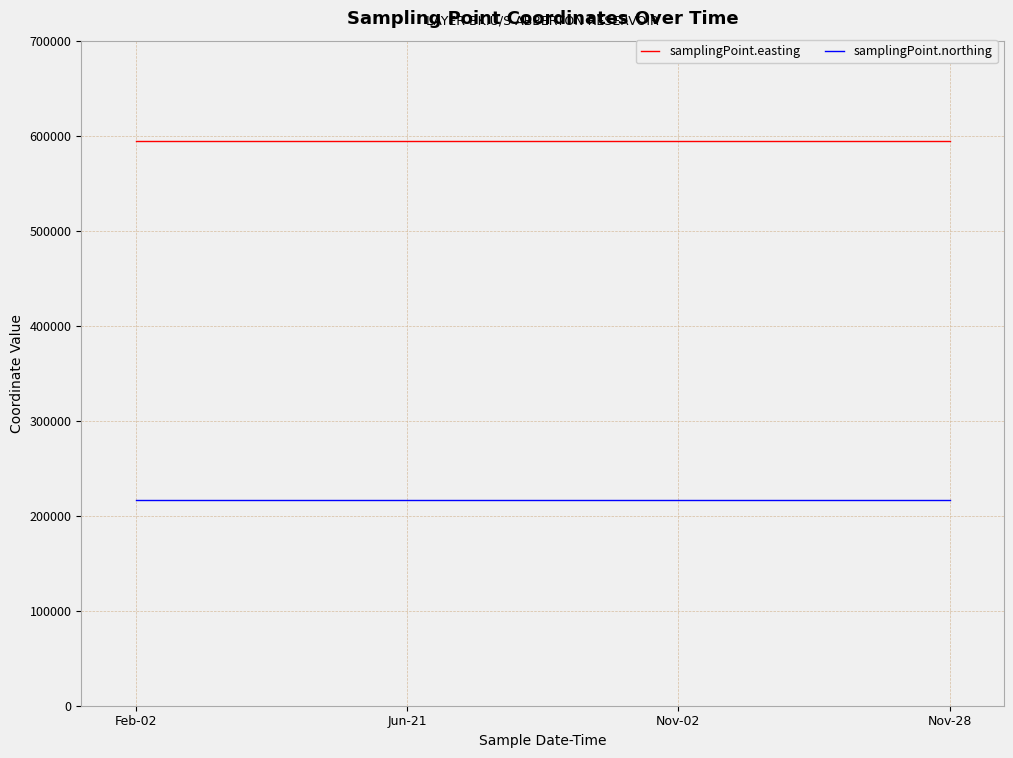

What is the maximum value for samplingPoint.easting?

594035